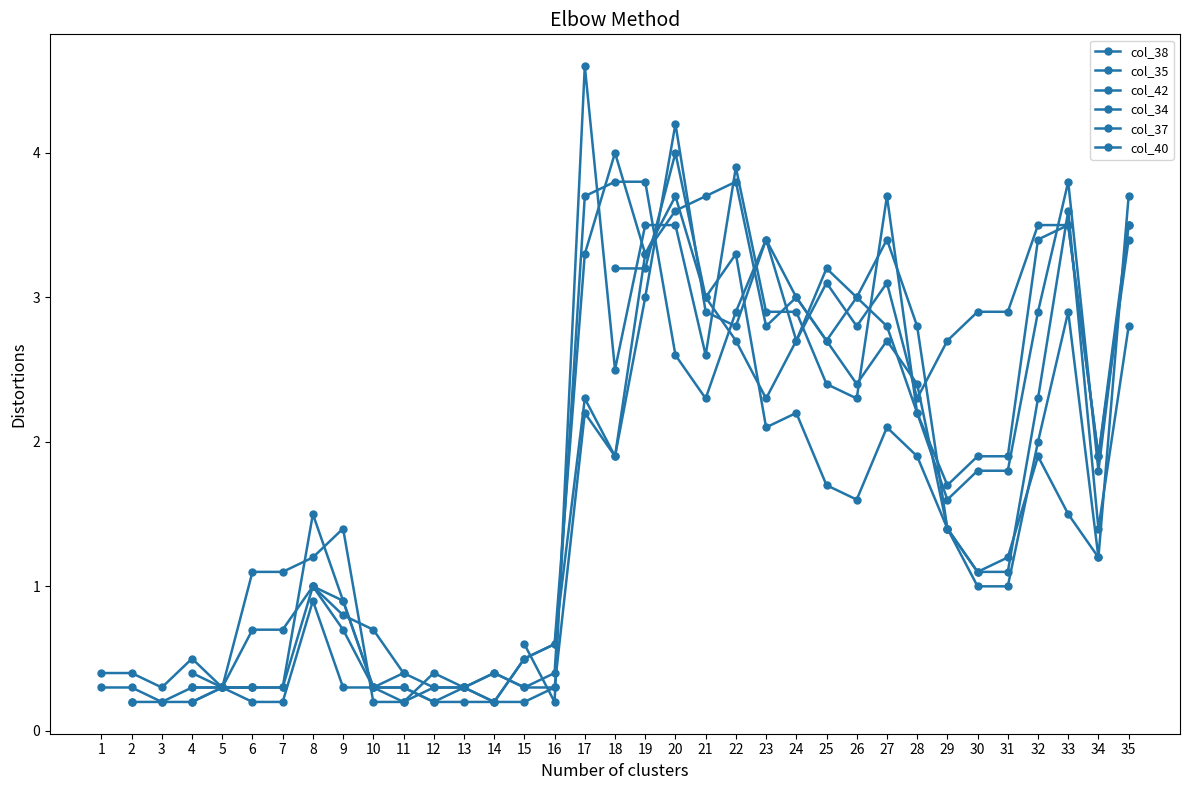

Which series has the widest spread of values?

col_35